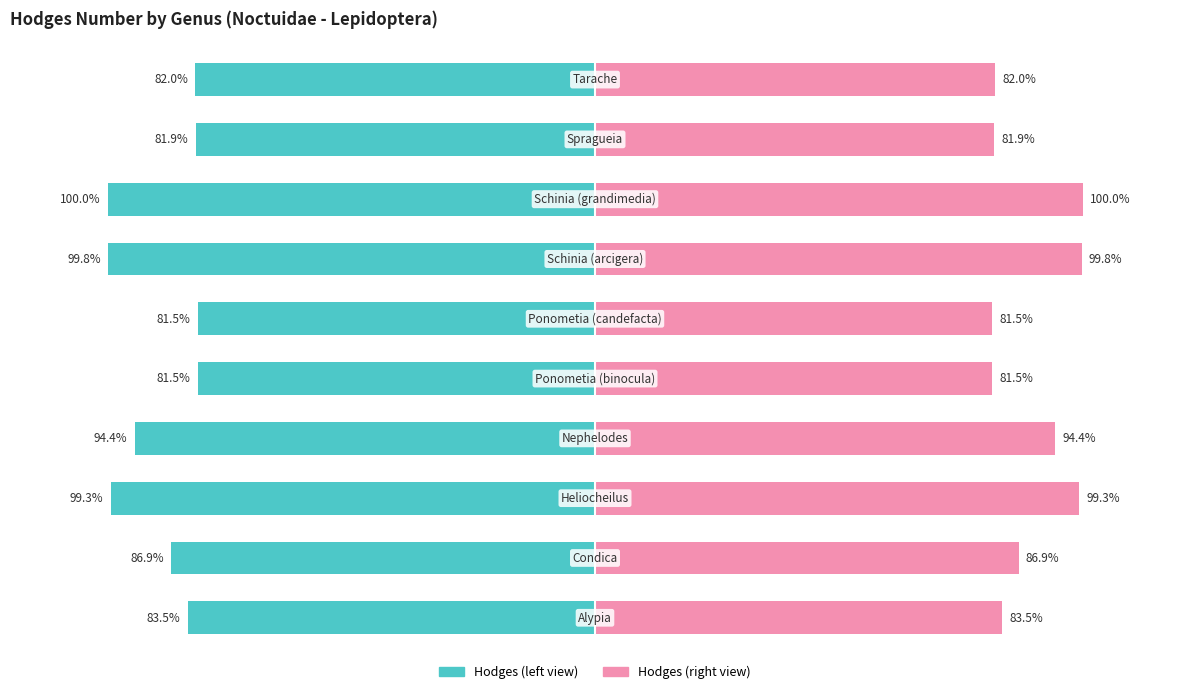

Reading left to right, what are all the values shown in this chart?

Hodges Number (scaled left): 0=-83.5	1=-86.9	2=-99.3	3=-94.4	4=-81.5	5=-81.5	6=-99.8	7=-100.0	8=-81.9	9=-82.0
Hodges Number (scaled right): 0=83.5	1=86.9	2=99.3	3=94.4	4=81.5	5=81.5	6=99.8	7=100.0	8=81.9	9=82.0